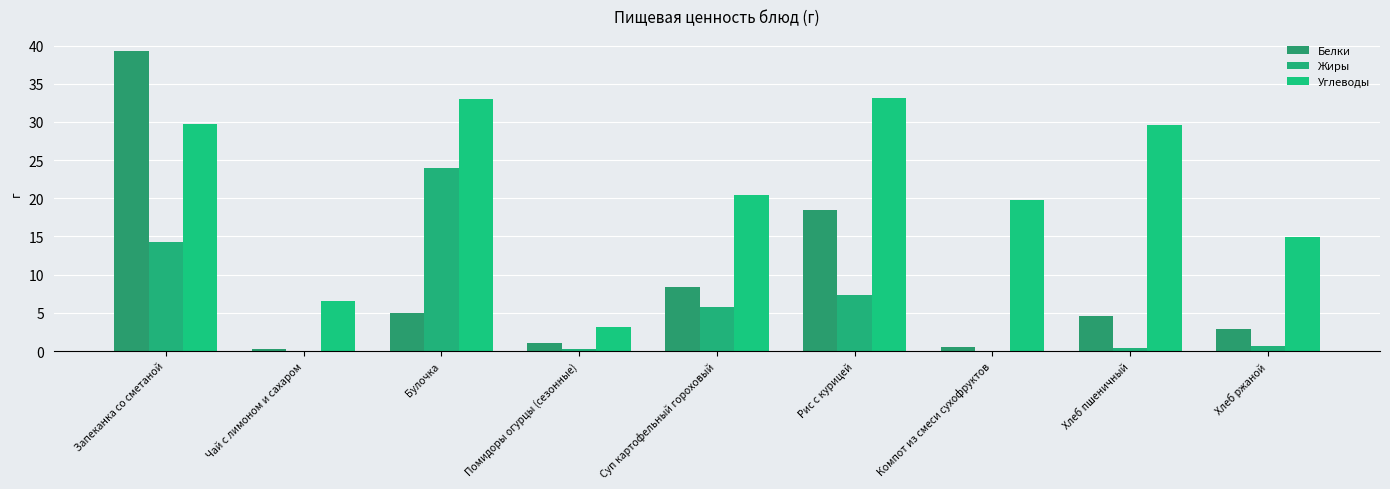

What are all the series names shown in the legend?

Белки, Жиры, Углеводы